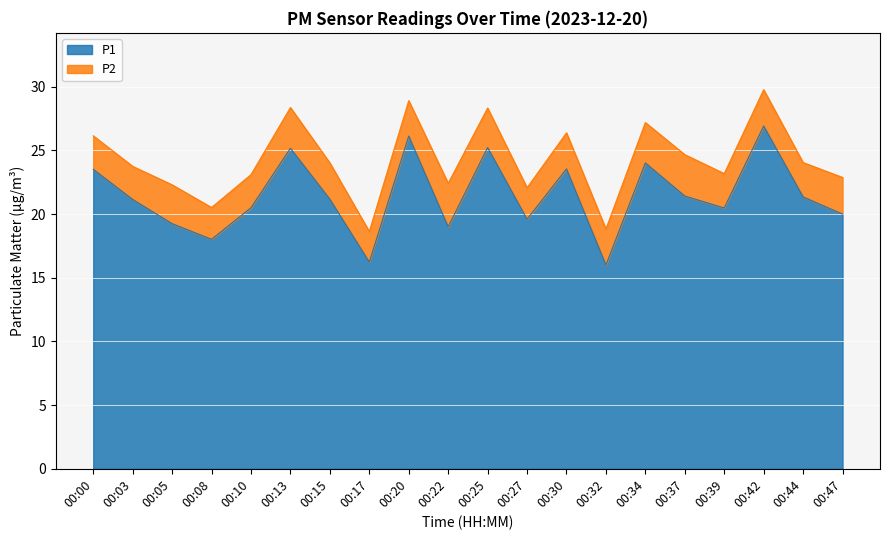

What is the average value?

21.4